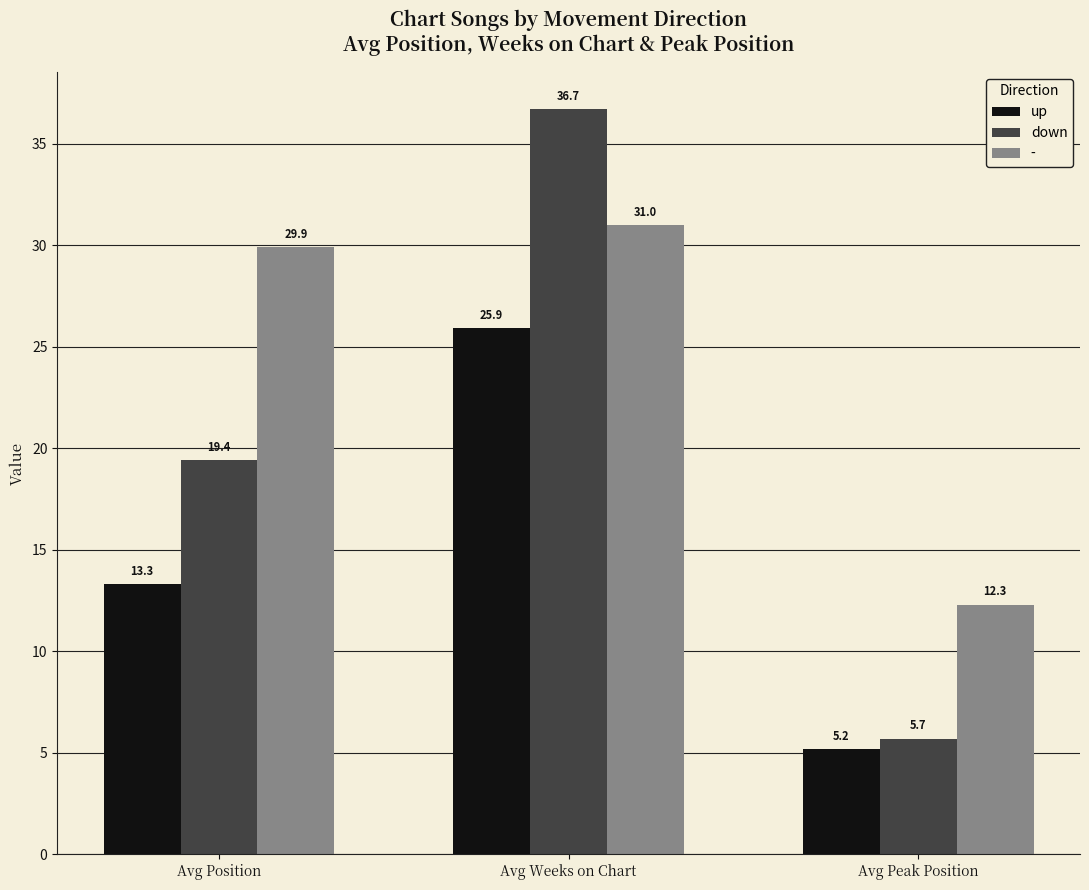

What is the difference between the highest and lowest values at Avg Position?

16.6